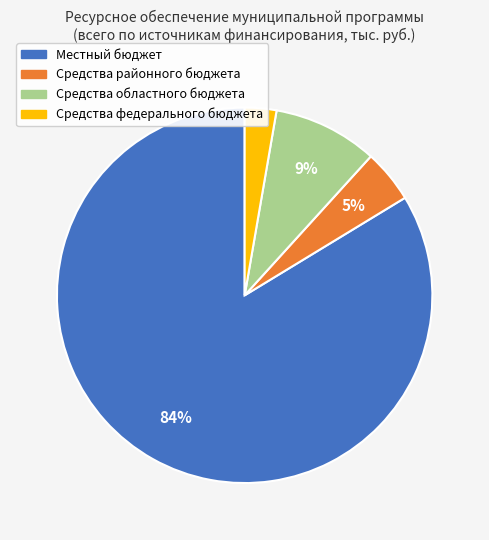

Is it true that Местный бюджет is 77% of the pie?

False